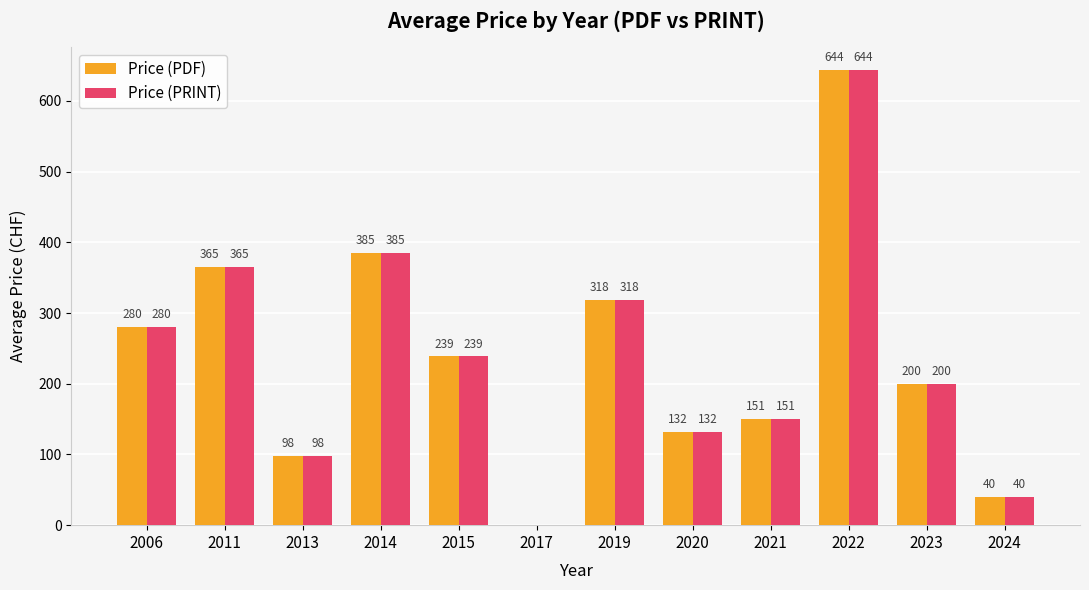

What value does the Price (PDF) series have at 2023?

200.0